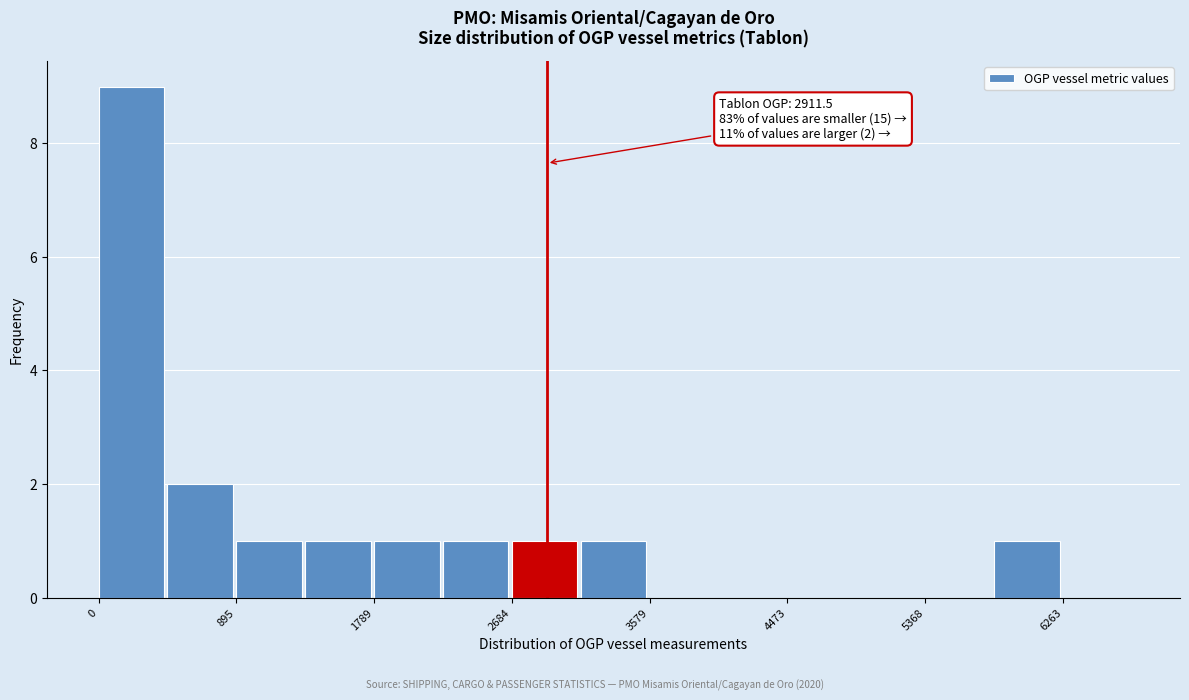

Over which range of the x-axis is the bar tallest?

0 to 400